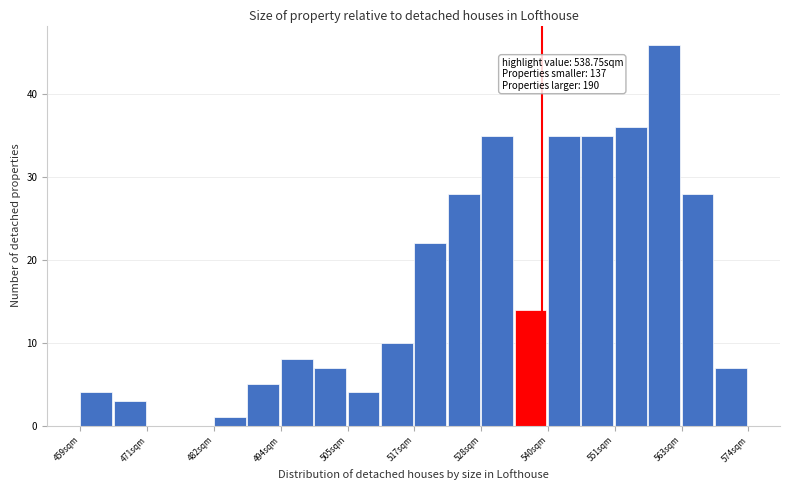

Read against the x-axis, roughly where is the centre of the tallest bar?

560